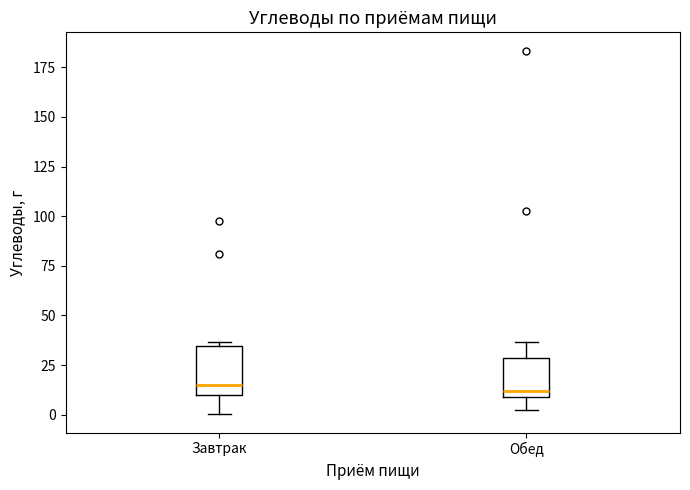

Reading left to right, transcribe this box plot: for each box, give where its median line is, the range the box spans, and where its two whiskers end, as read against the y-axis. The values are not printed on the chart, so give them approximately, as read against the axis.

Завтрак: median 15, box 10 to 35, whiskers 0 to 35 (just above the box's upper edge)
Обед: median 10 (just above the box's lower edge), box 10 to 30, whiskers 0 to 35